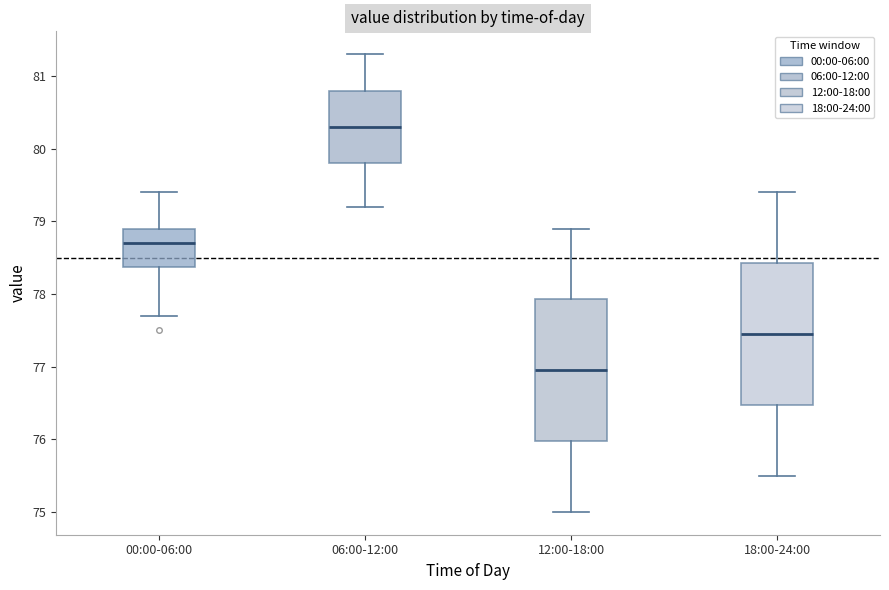

Reading left to right, read every box against the y-axis: the position of its median line, the range the box covers, and the ends of its whiskers. The values are not printed on the chart, so give them approximately, as read against the axis.

00:00-06:00: median 78.7, box 78.4 to 78.9, whiskers 77.7 to 79.4
06:00-12:00: median 80.3, box 79.8 to 80.8, whiskers 79.2 to 81.3
12:00-18:00: median 77.0, box 76.0 to 77.9, whiskers 75.0 to 78.9
18:00-24:00: median 77.5, box 76.5 to 78.4, whiskers 75.5 to 79.4